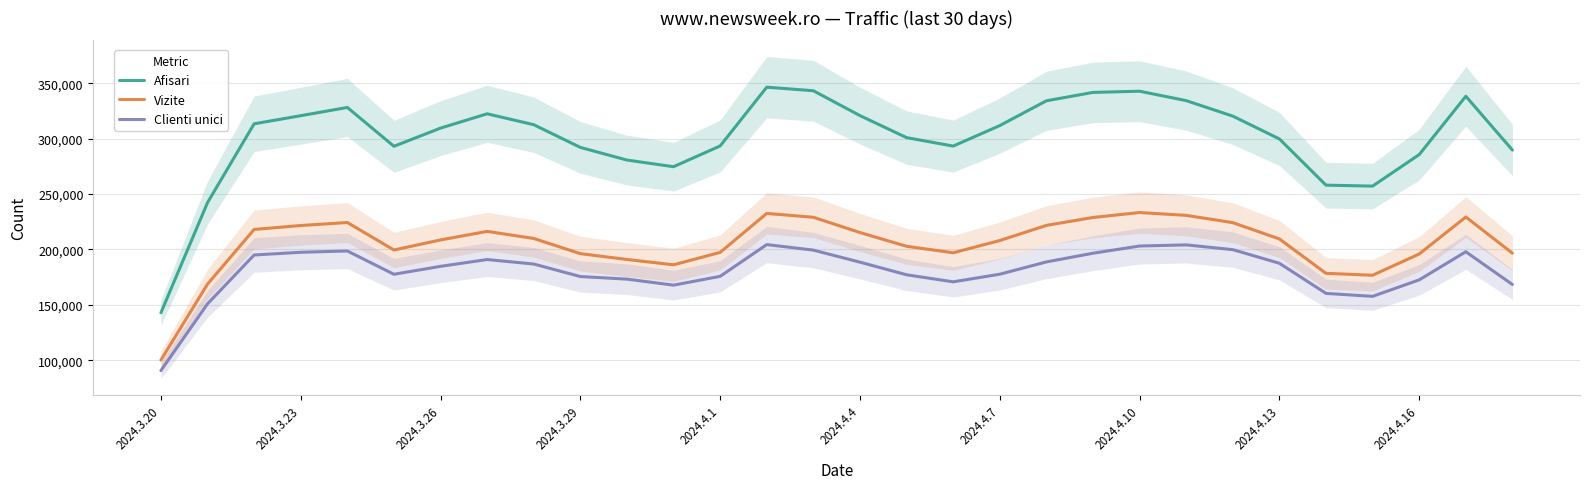

The value of Vizite at 2024.4.1 is 197371.0. True or false?

True